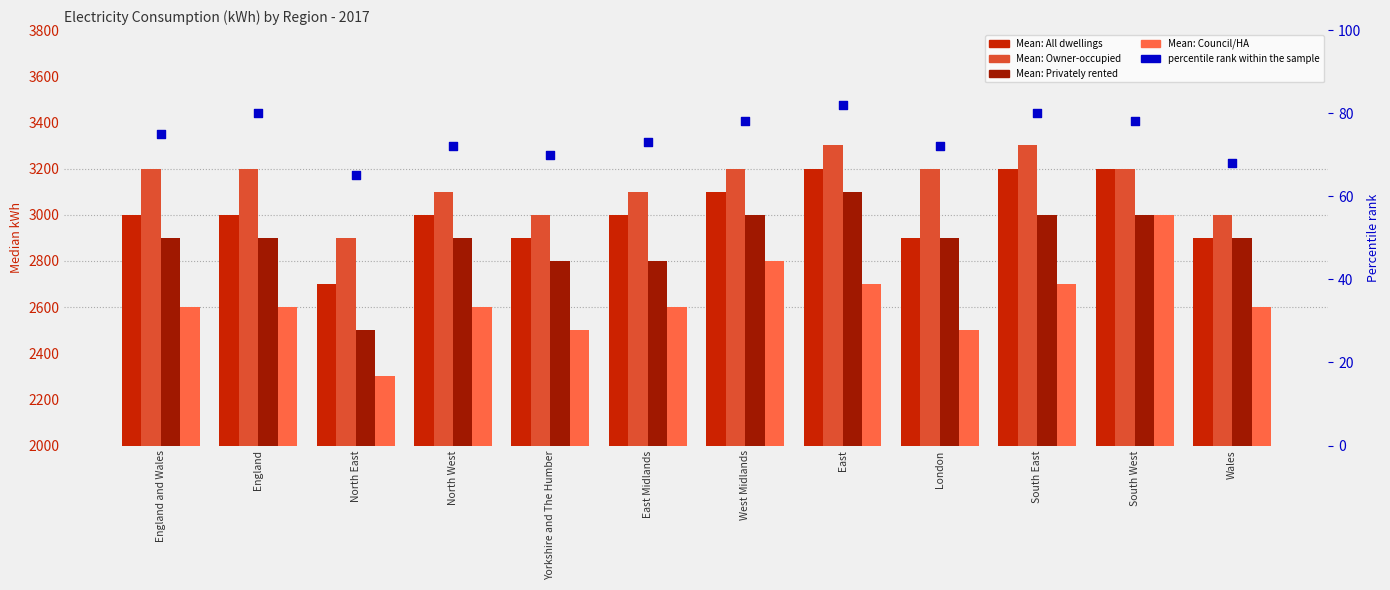

At which category is the sum across all series the highest?

South West